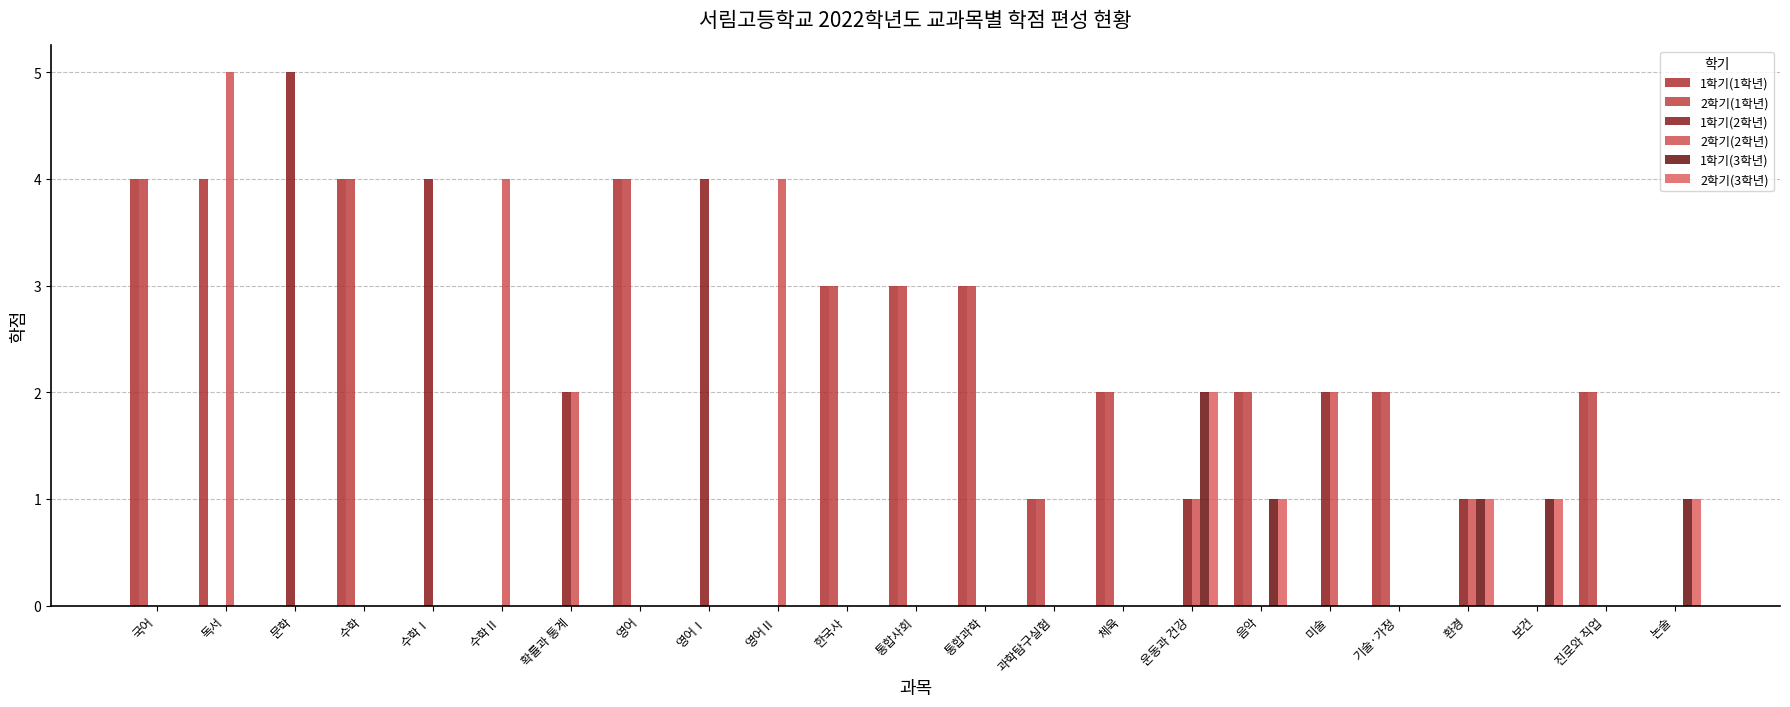

What is the maximum value for 2학기(3학년)?

2